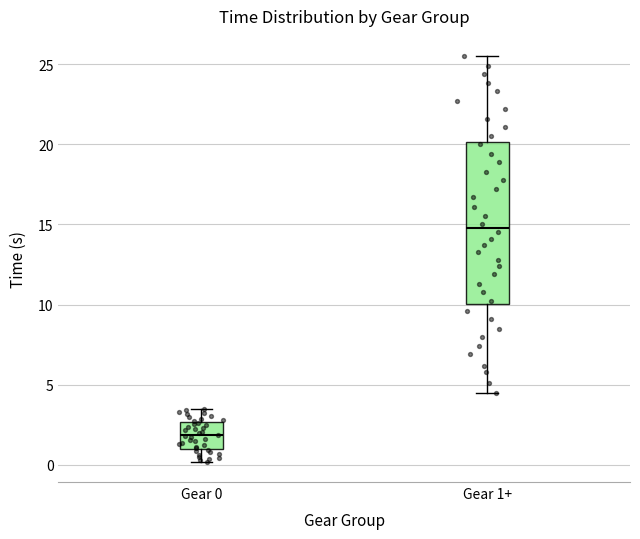

Which box is the tallest, from its lower edge to its upper edge?

Gear 1+